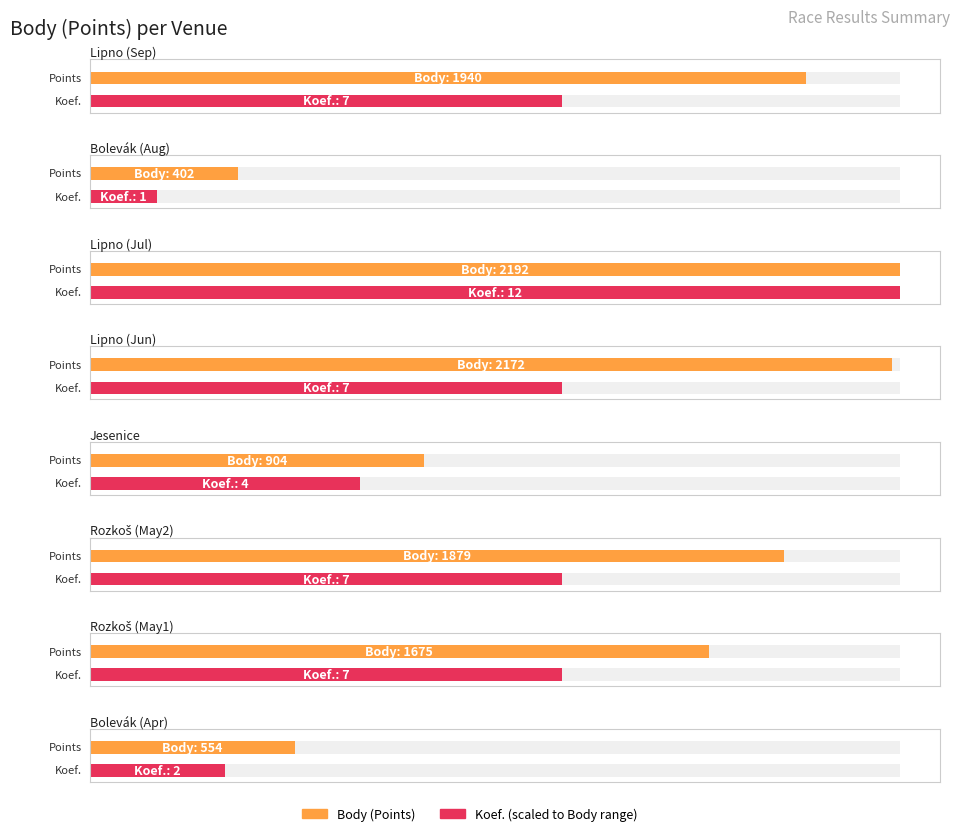

Reading right to left, transcribe all the data shown in this chart.

Body: Bolevák=554	Rozkoš=1675	Rozkoš=1879	Jesenice=904	Lipno - Černá v Pošumaví=2172	Lipno - Černá v Pošumaví=2192	Bolevák=402	lipno - cerna v poumavi=1940
Koef.: Bolevák=2	Rozkoš=7	Rozkoš=7	Jesenice=4	Lipno - Černá v Pošumaví=7	Lipno - Černá v Pošumaví=12	Bolevák=1	lipno - cerna v poumavi=7